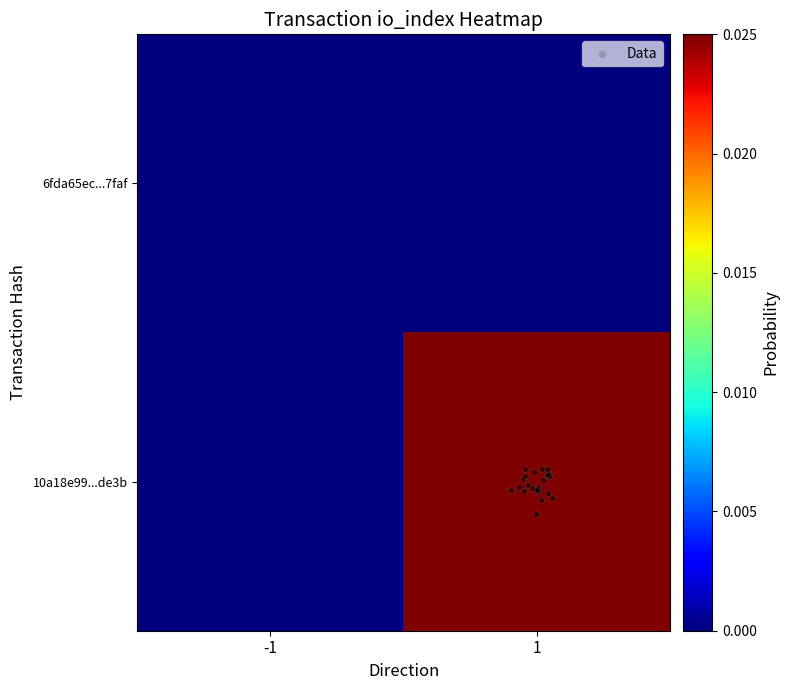

Rank the series at 1 from lowest to highest value.

6fda65ec...7faf, 10a18e99...de3b